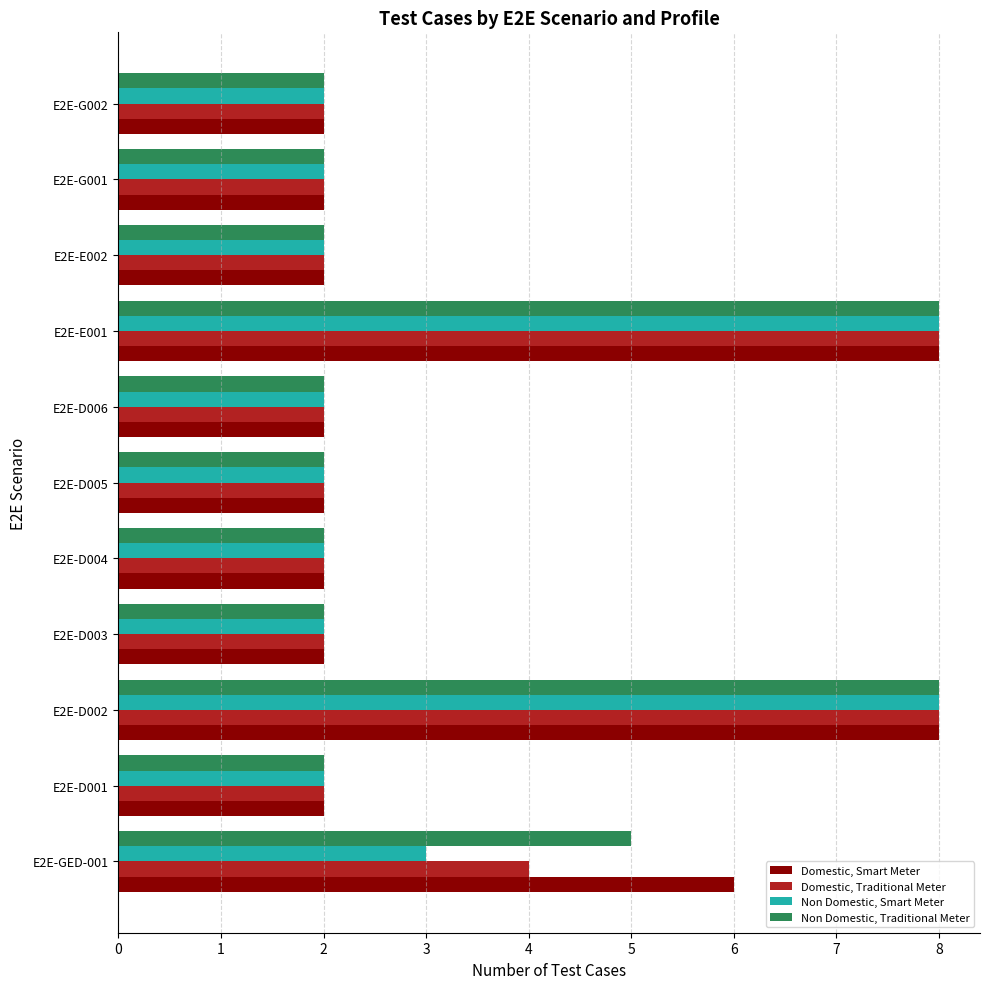

What is the greatest value displayed?

8